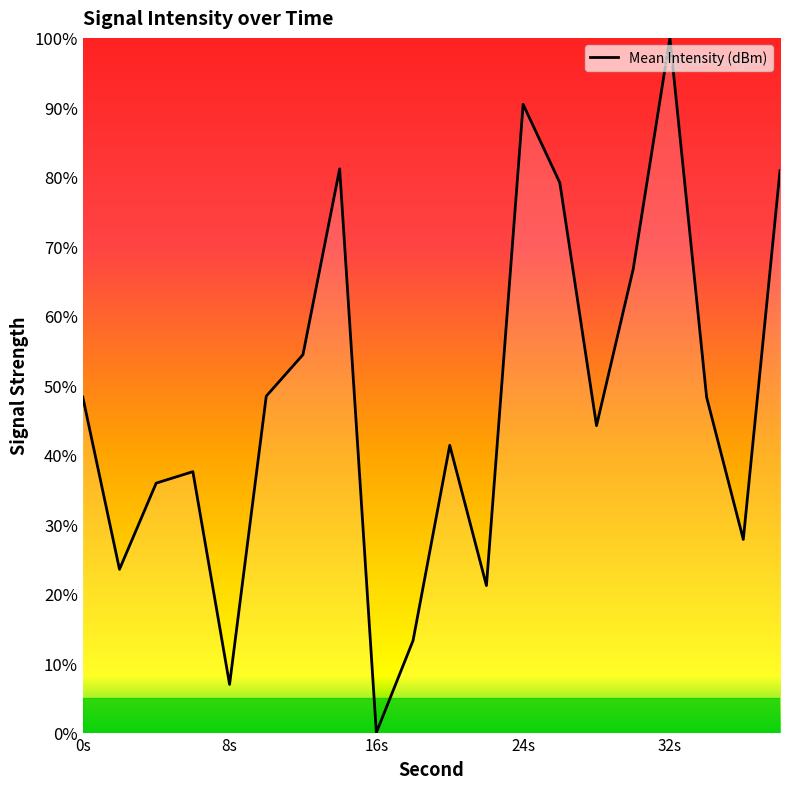

What is the maximum value shown in the chart?

100.0